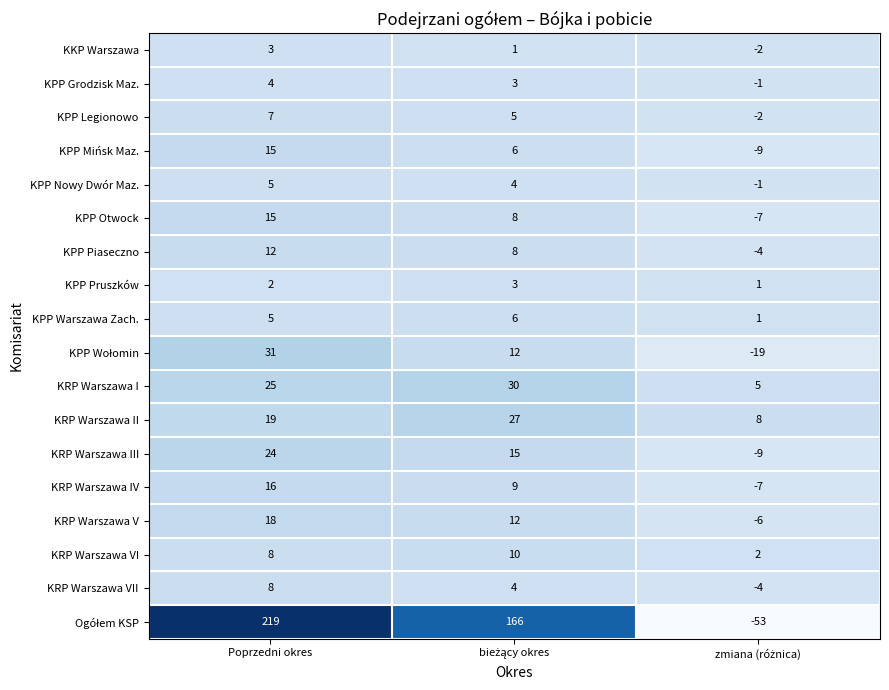

At which label does KPP Otwock first exceed 8?

Poprzedni okres